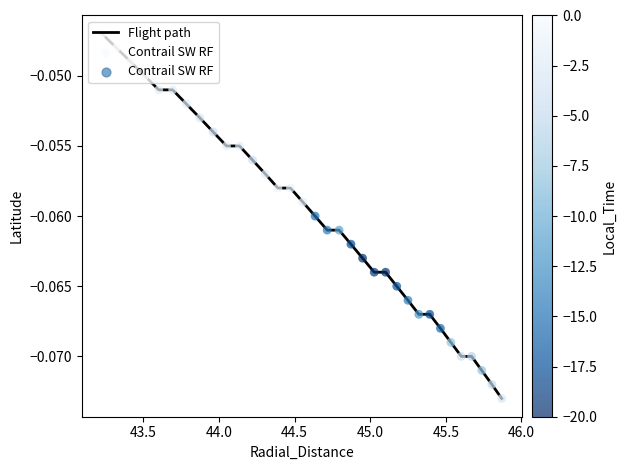

How many lines are shown in the chart?

1